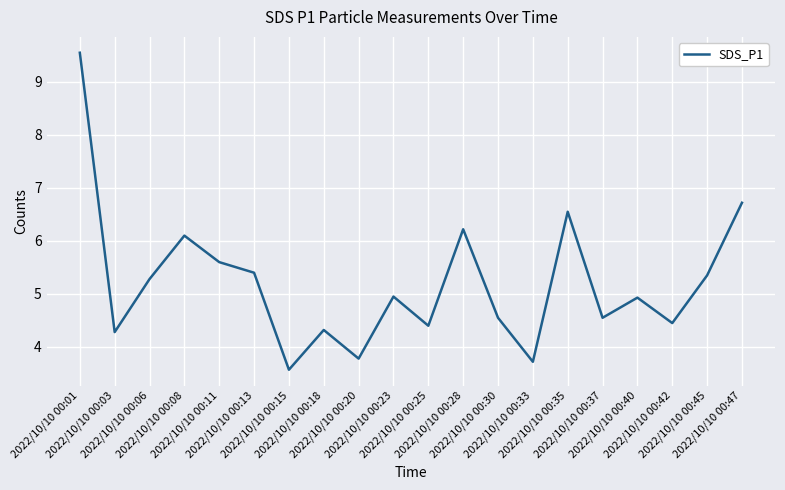

Read the value at 2022/10/10 00:06.

5.3